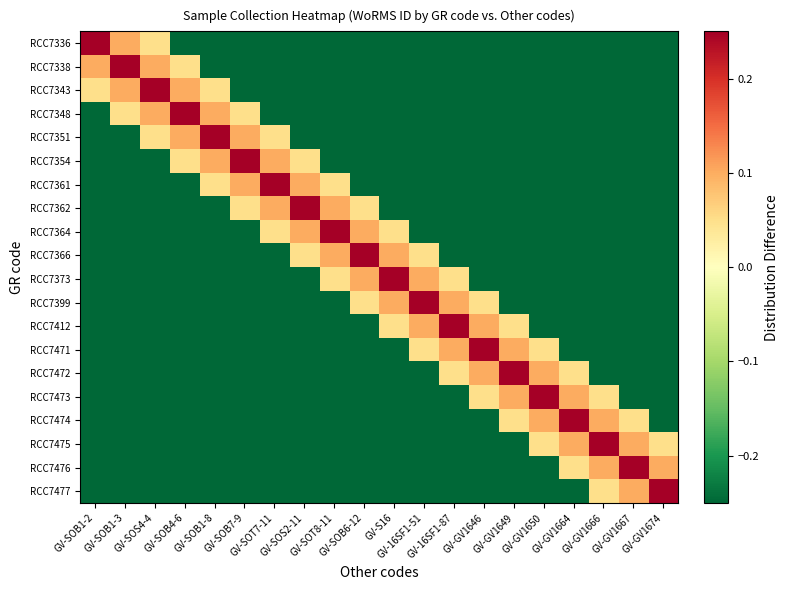

Between GV-16SF1-51 and GV-SOB1-8, which is larger?

GV-16SF1-51